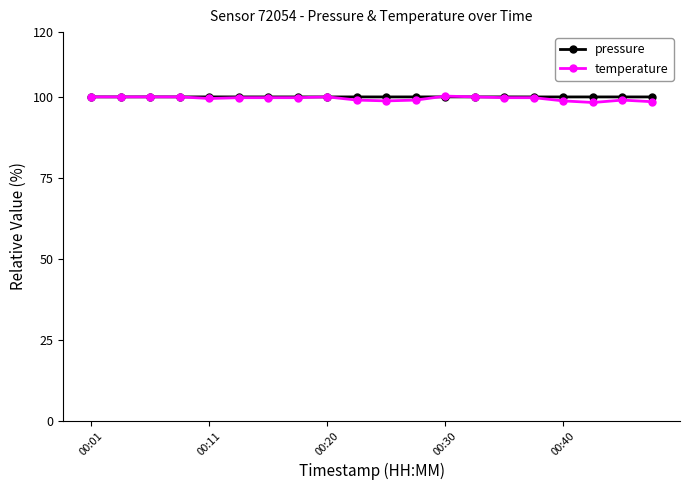

Which series has the widest spread of values?

temperature